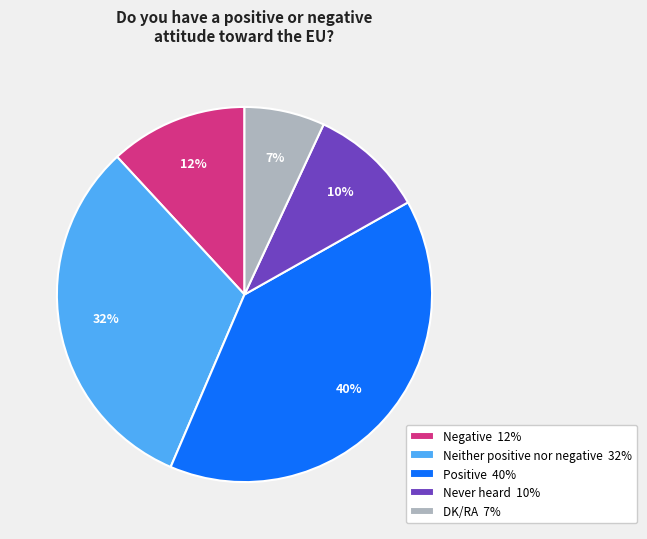

Is the sum of Positive 40% and Negative 12% greater than half?

Yes